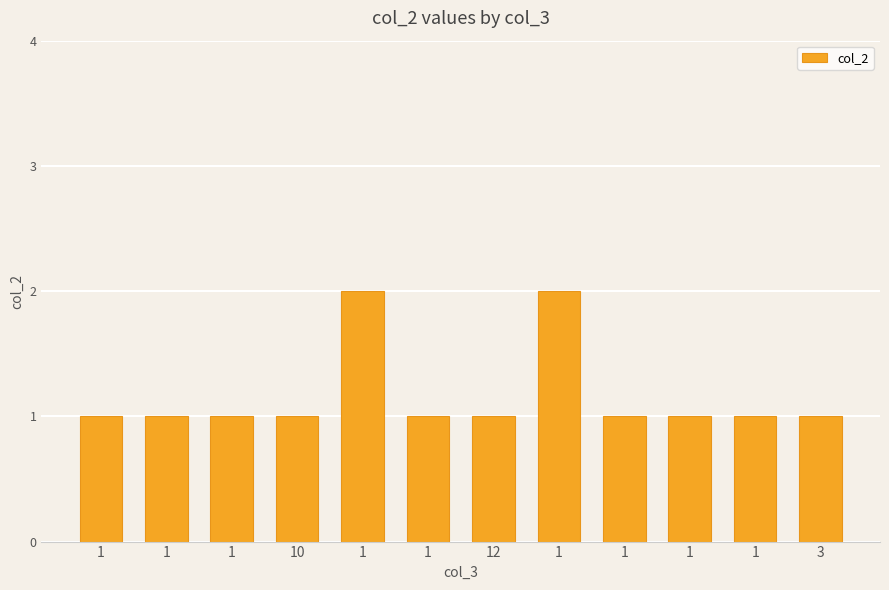

What is the difference between the maximum and second lowest values?

1